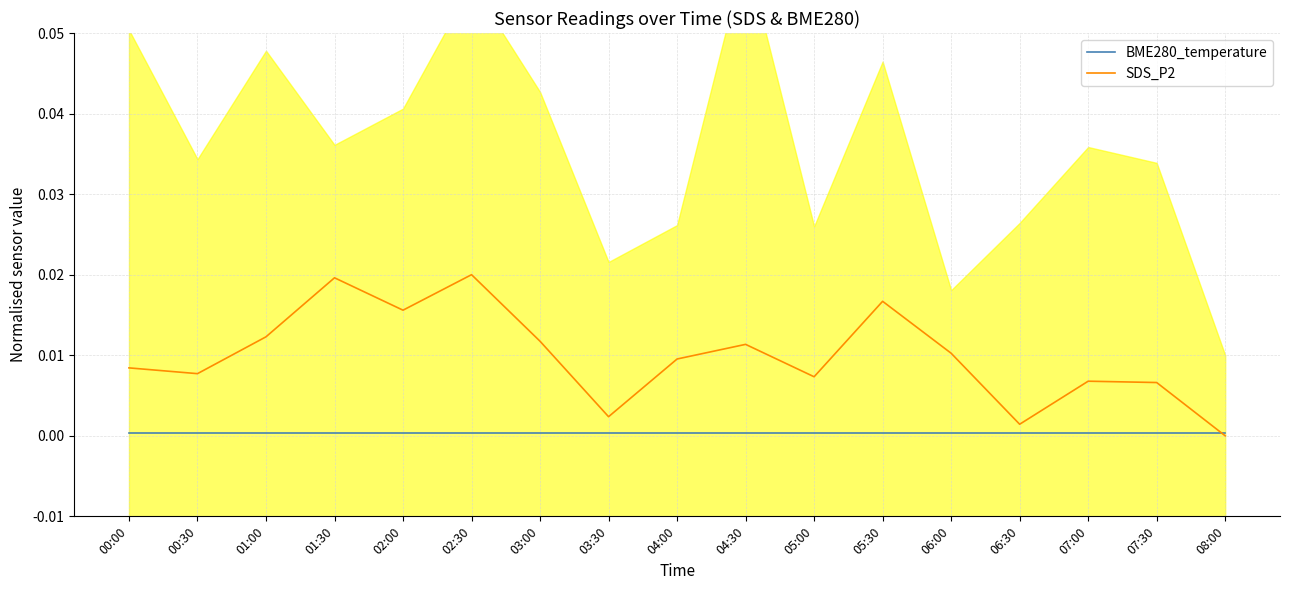

Rank the series at 08:00 from lowest to highest value.

SDS_P2, BME280_temperature